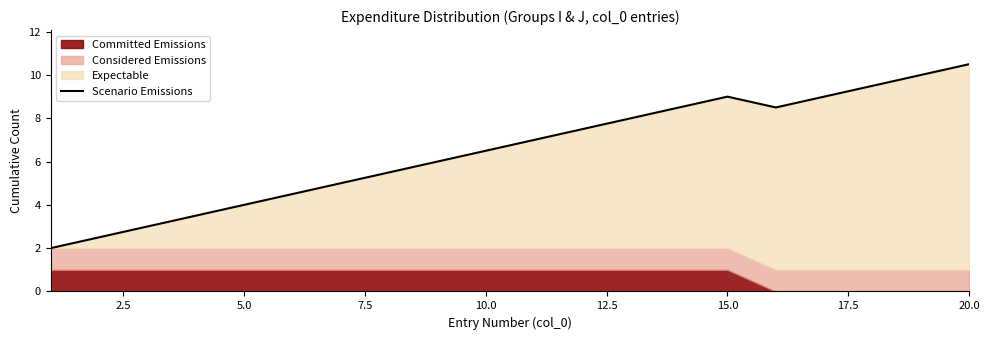

Does the chart display data point markers on the line(s)?

No